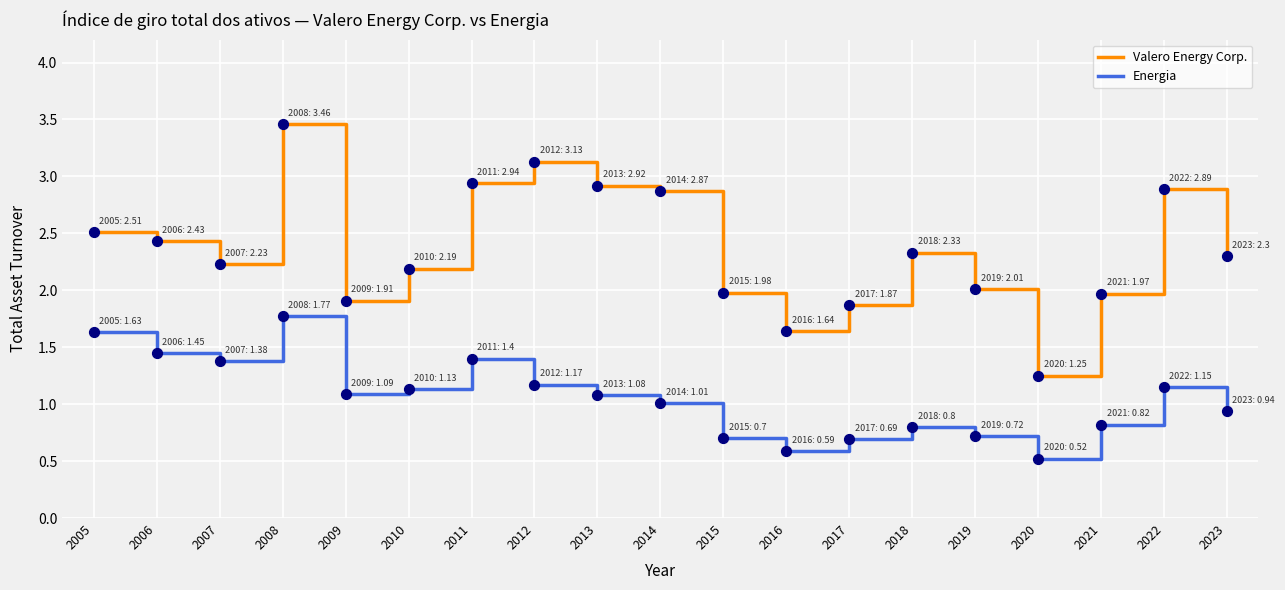

Which series has the largest total across all categories?

Valero Energy Corp.